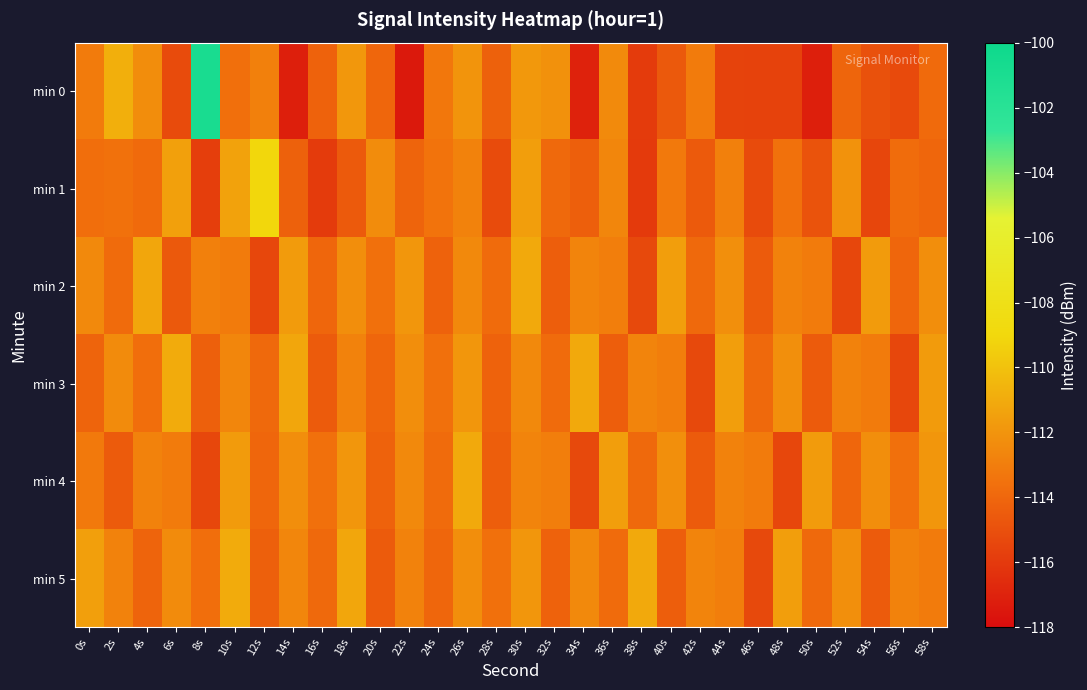

At how many categories does at least one series exceed -107?

1